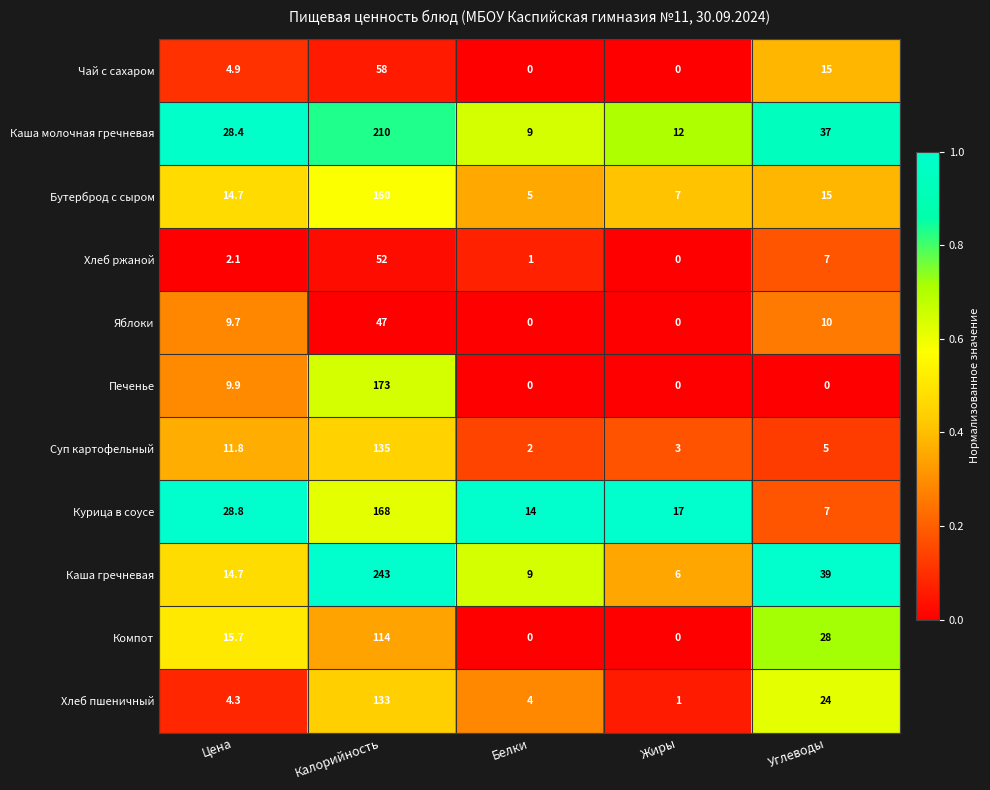

Where is Каша молочная гречневая nearest to the value 109?

Углеводы